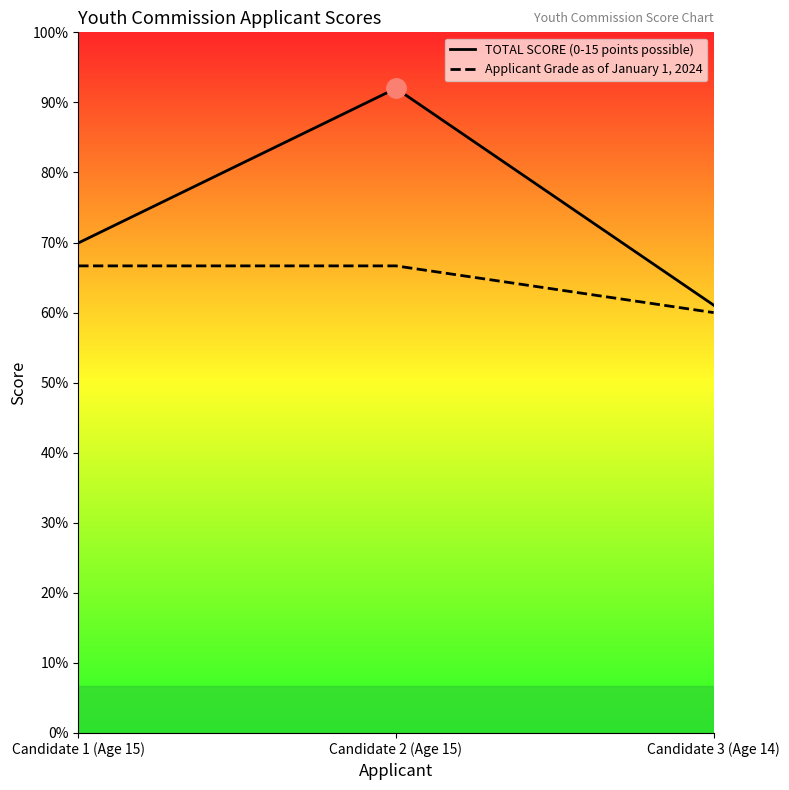

The TOTAL SCORE (0-15 points possible) series shows 4.9 at Candidate 2 (Age 15). True or false?

False